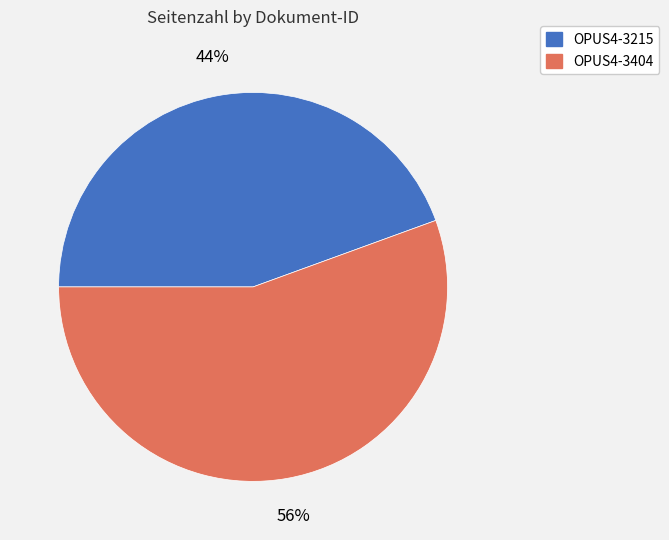

Rank the categories by value from lowest to highest.

OPUS4-3215, OPUS4-3404